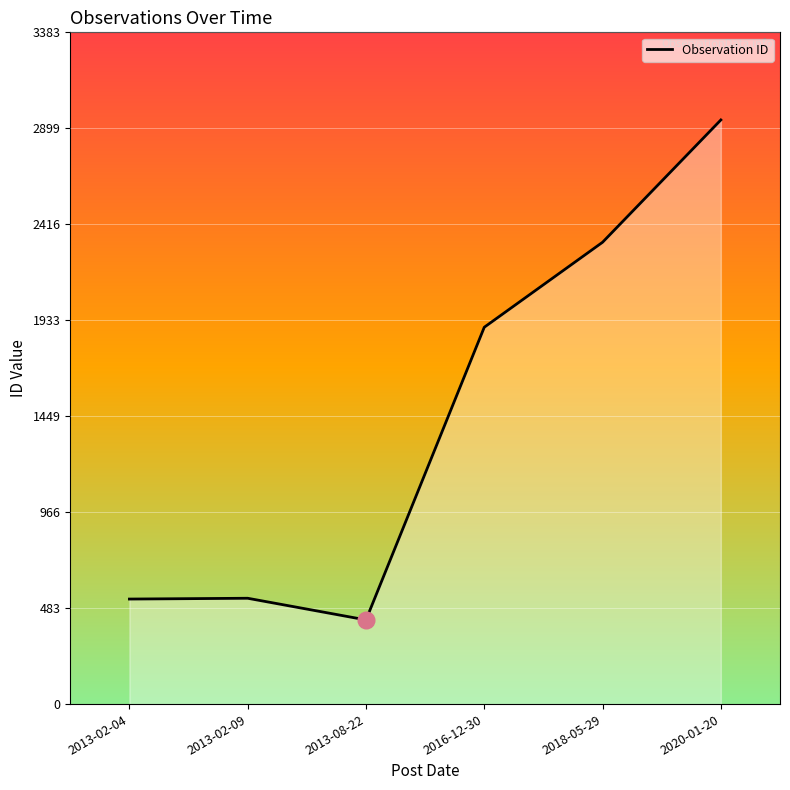

How many lines are shown in the chart?

1